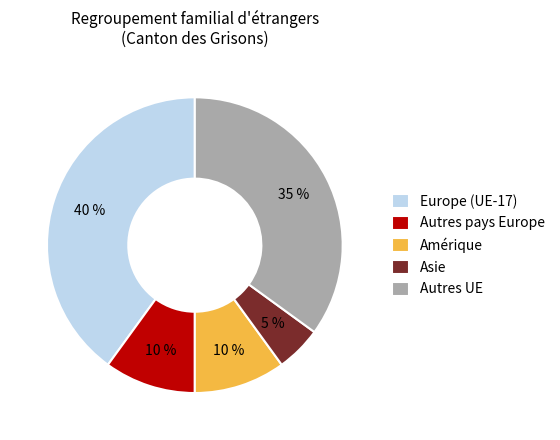

To the nearest percent, what percentage of the pie is Asie?

5%